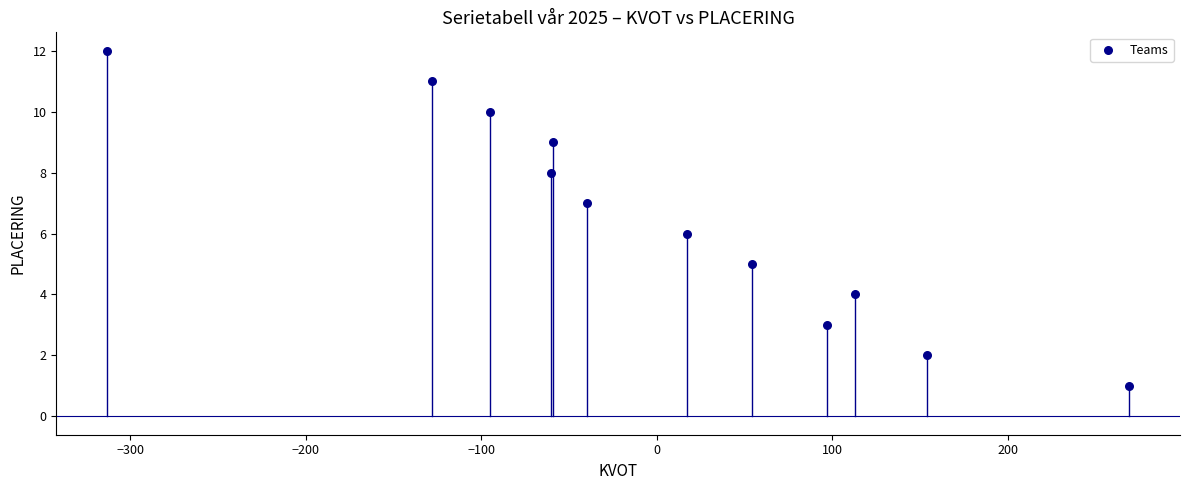

What is the range of X values (max minus min)?

582